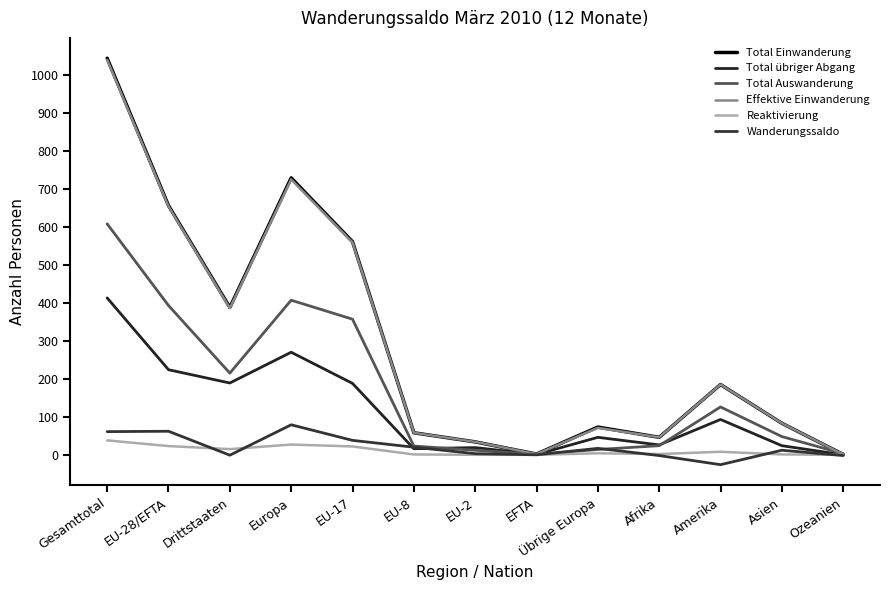

True or false: Wanderungssaldo has more than 1 interior local peaks.

True